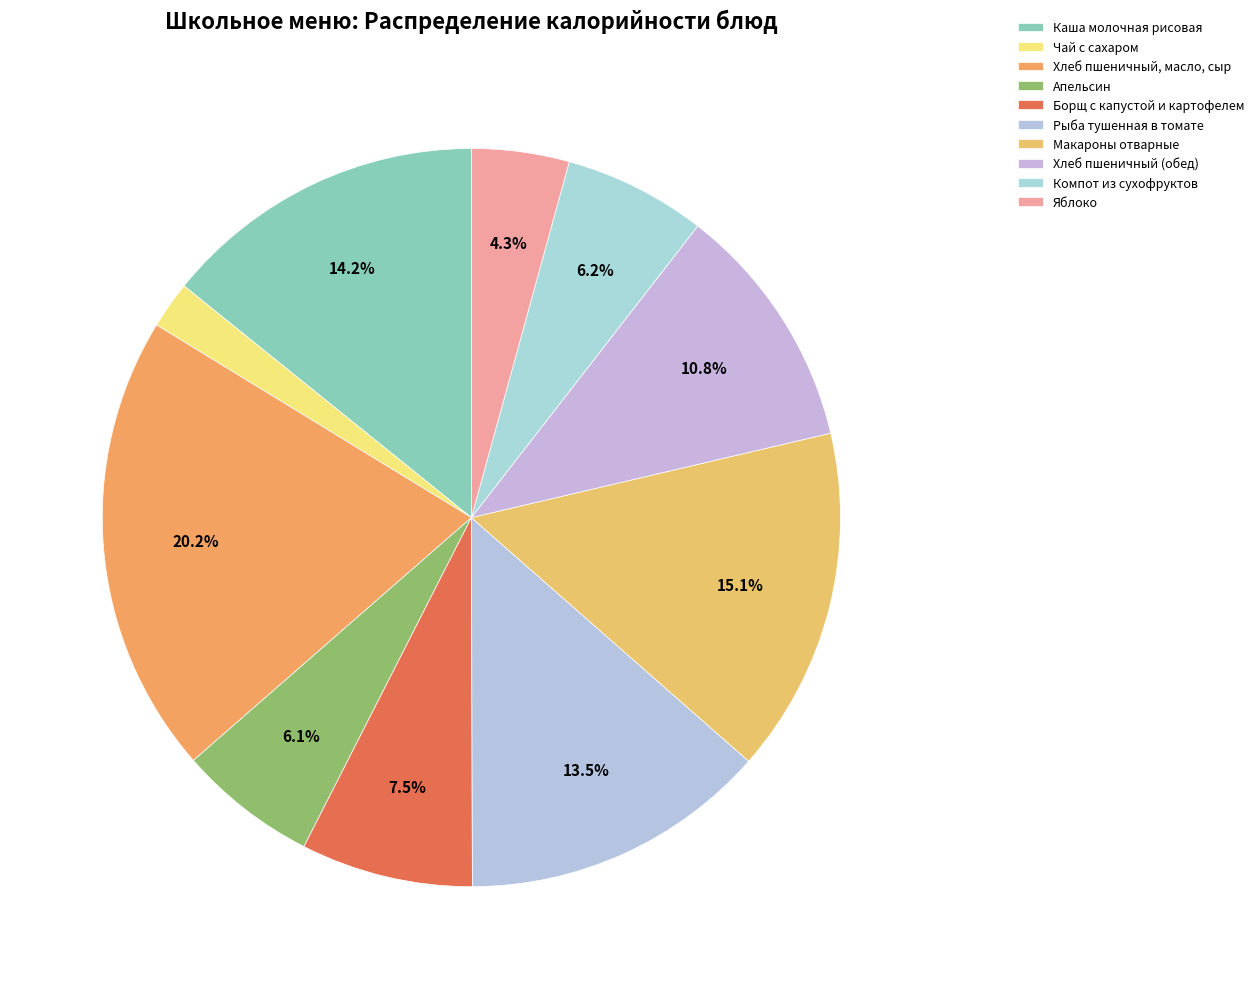

Approximately how many times larger is the value at Компот из сухофруктов compared to Хлеб пшеничный, масло, сыр?

0.3